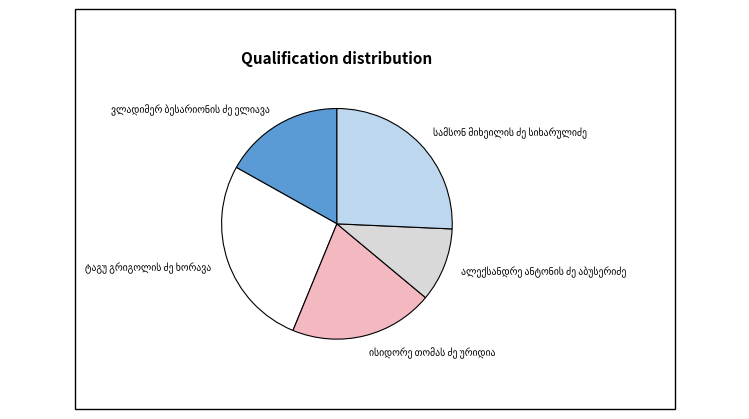

How many segments does this pie chart have?

5